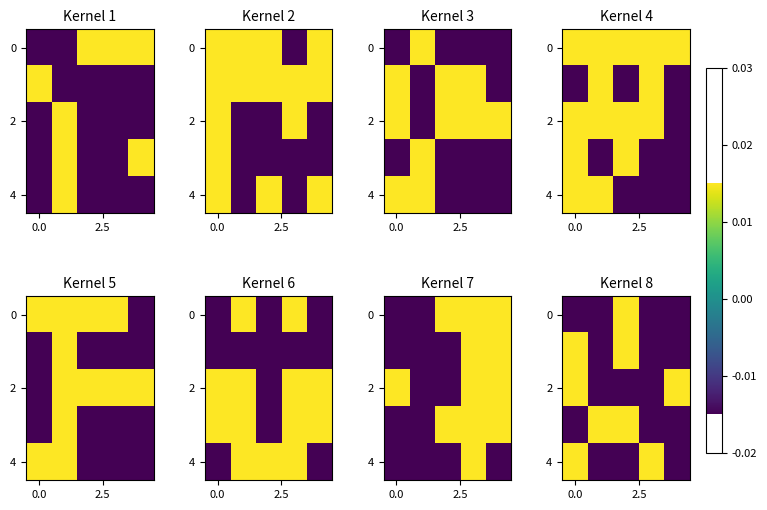

Count the number of categories in the chart.

5